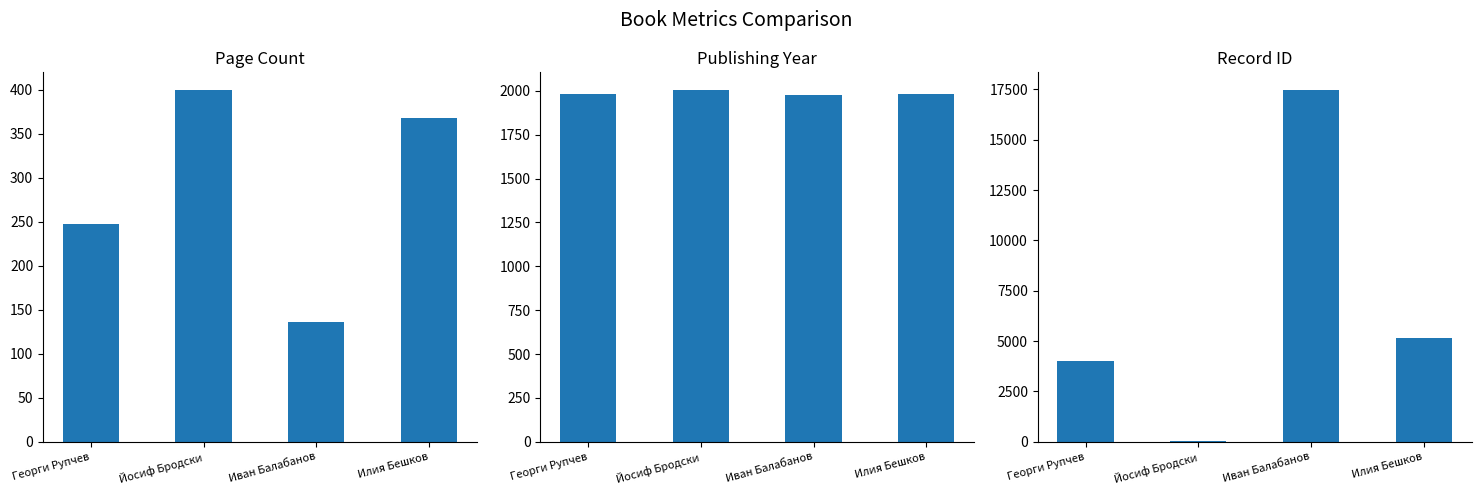

What is the difference between the highest and lowest values at Георги Рупчев?

3740